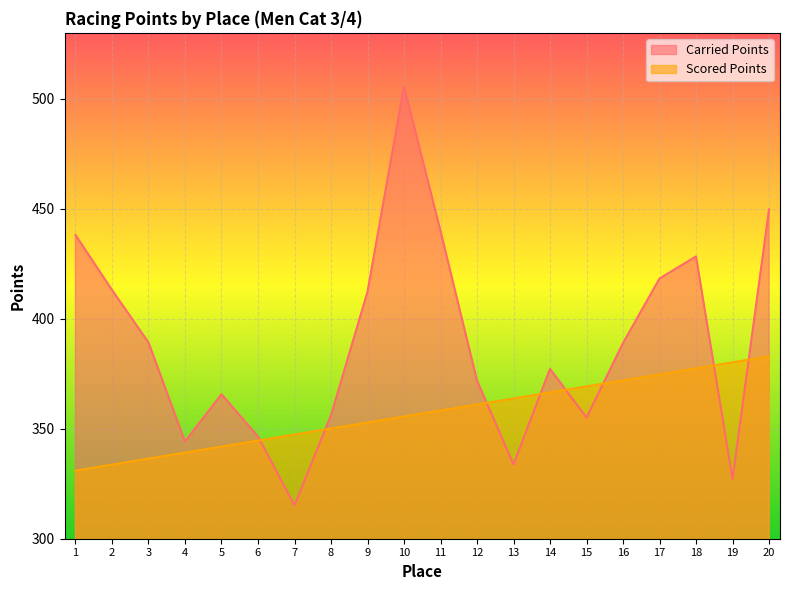

Which series changed the most between 4 and 5?

Carried Points